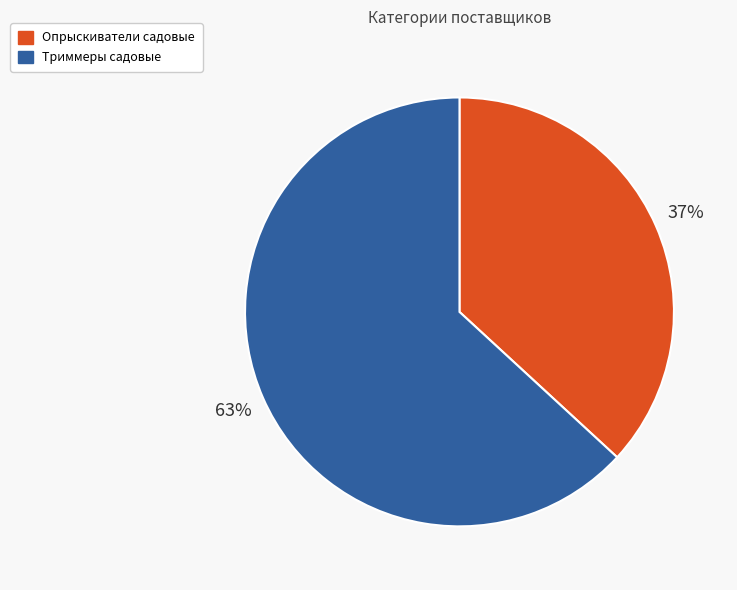

Which slice represents more than half of the pie?

Триммеры садовые